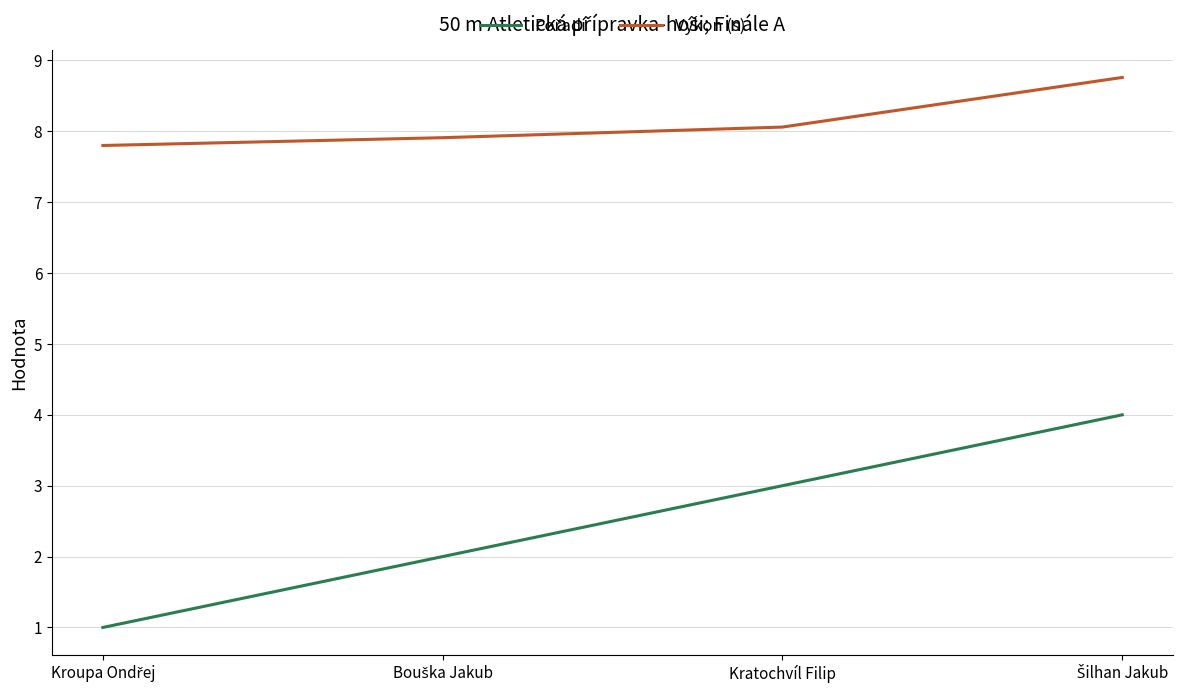

What is the smallest value displayed?

1.0